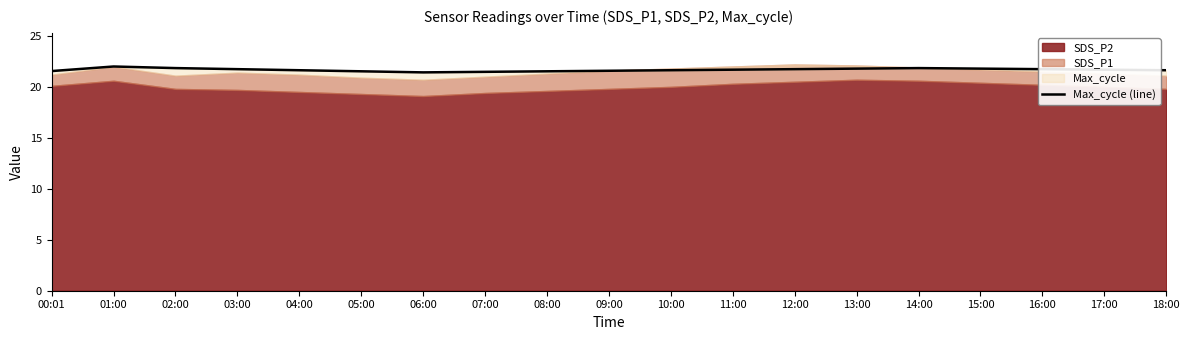

What is the average value?

21.7